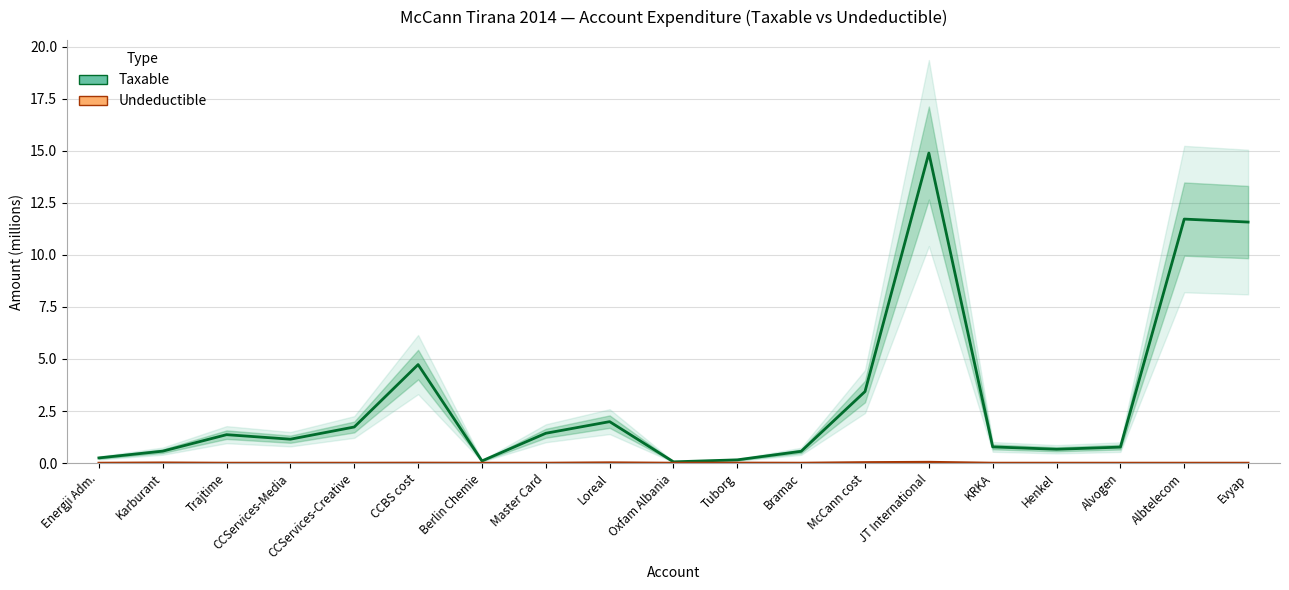

At how many categories does at least one series exceed 14?

1